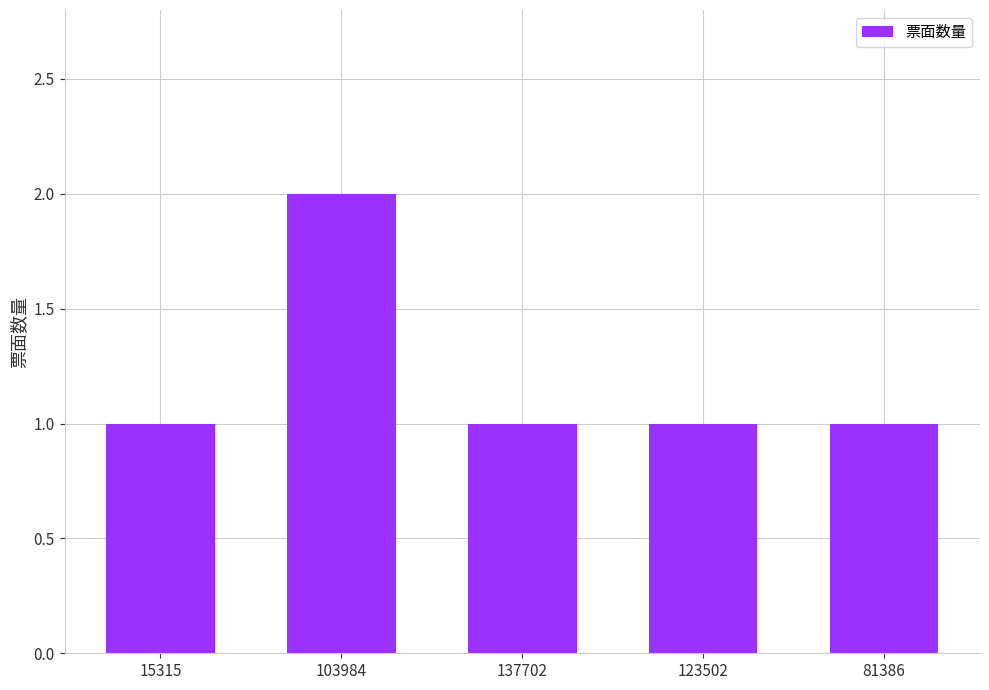

What position from the right is 103984?

4